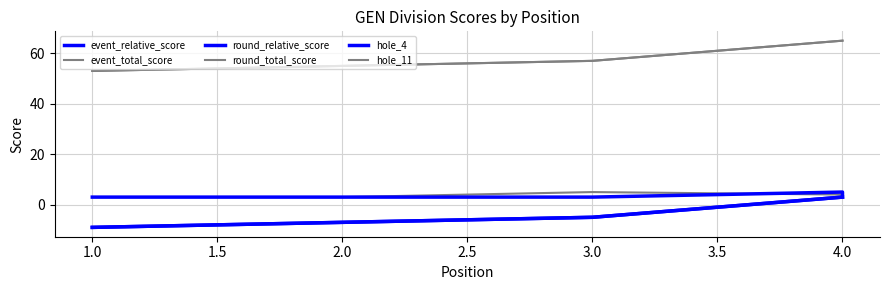

Read the event_relative_score value at 1.0, to the nearest 5.

-10